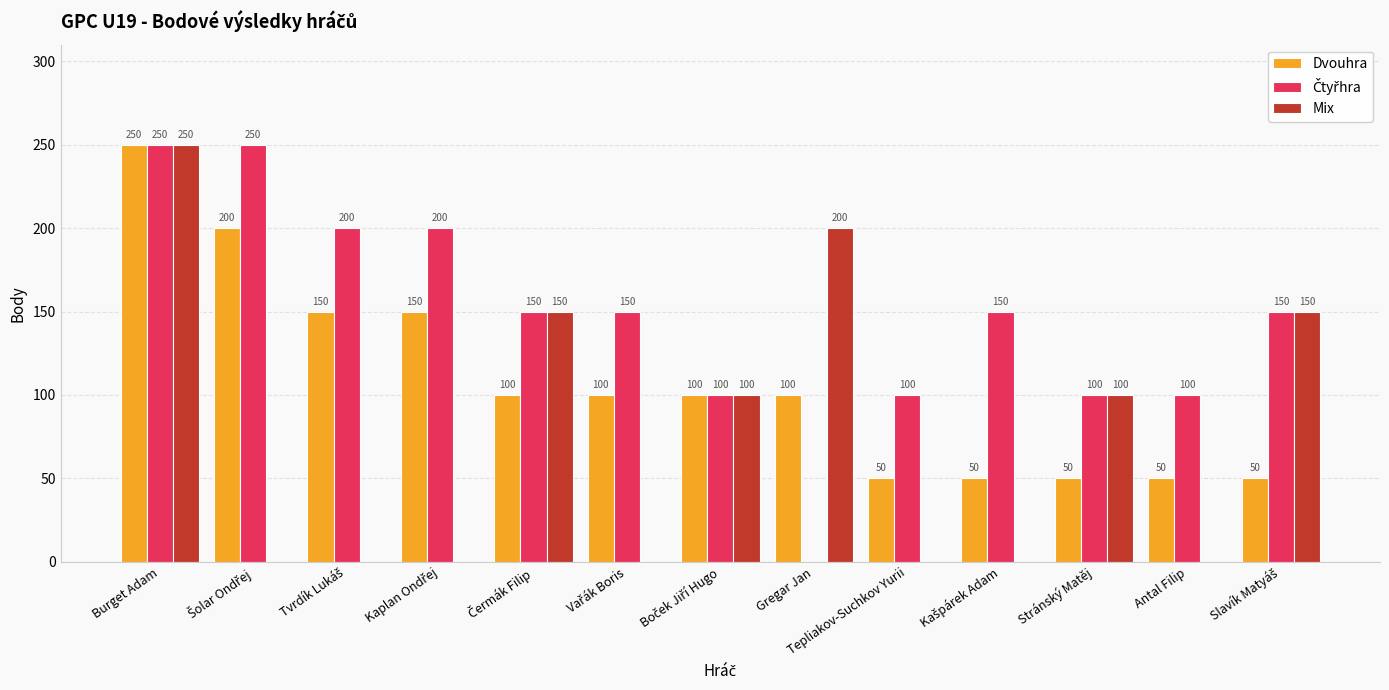

What is the highest value of the Mix series?

250